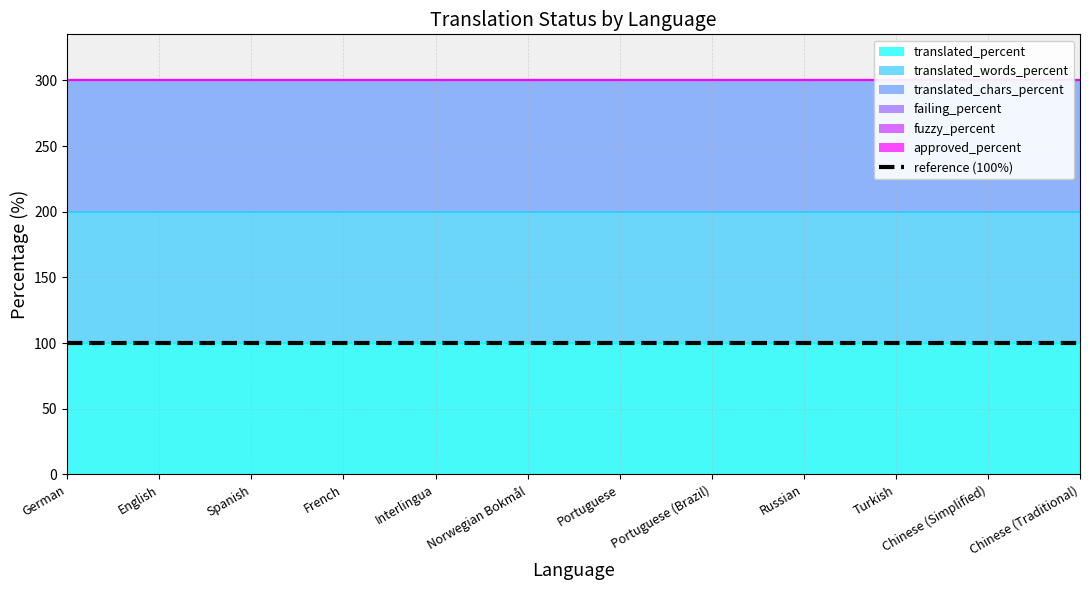

At which label does translated_chars_percent reach its peak?

German